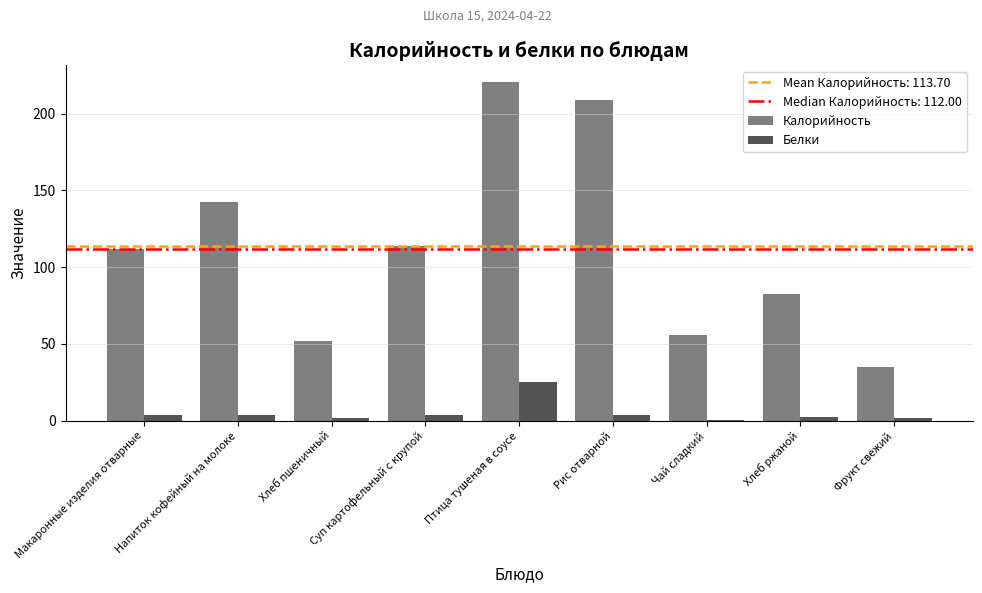

Does the chart contain stacked bars?

No